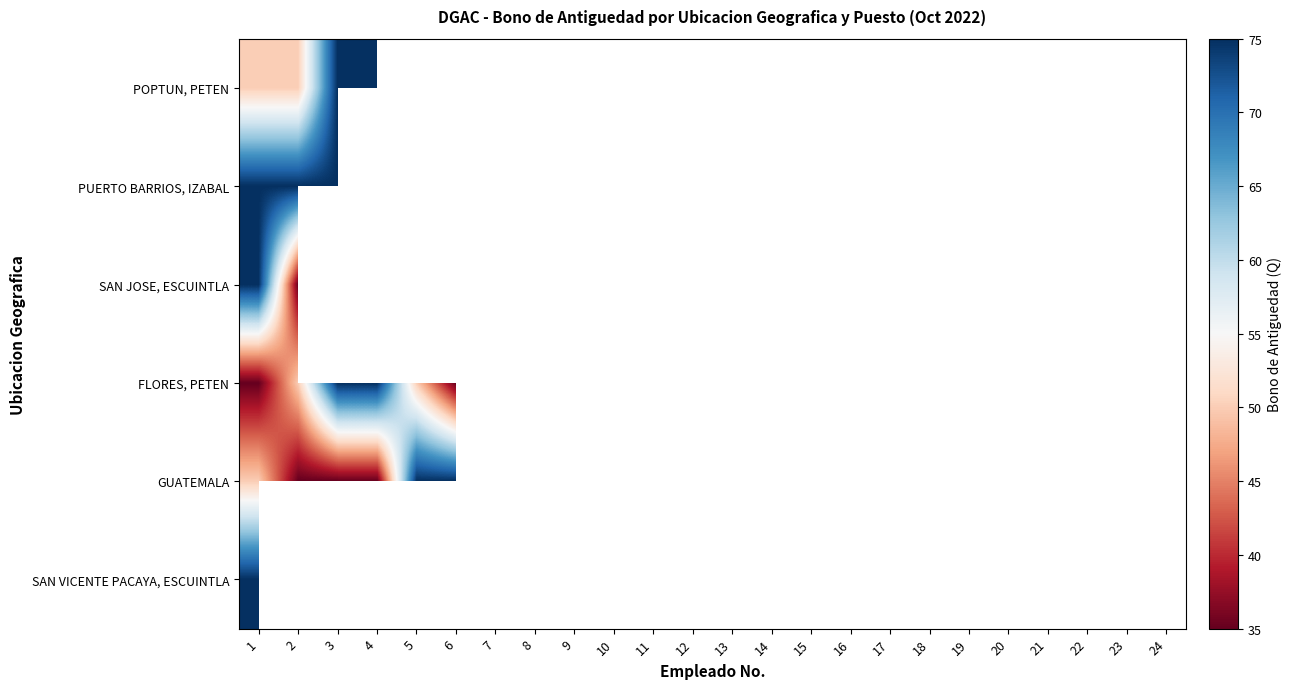

At how many categories does at least one series exceed 69?

11